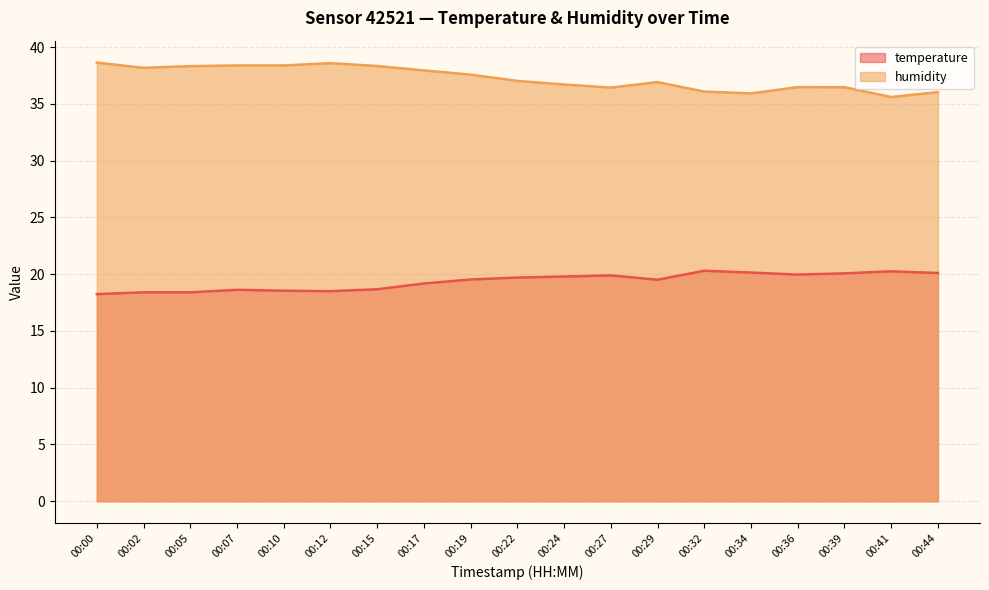

How many data points in humidity are above 37?

10